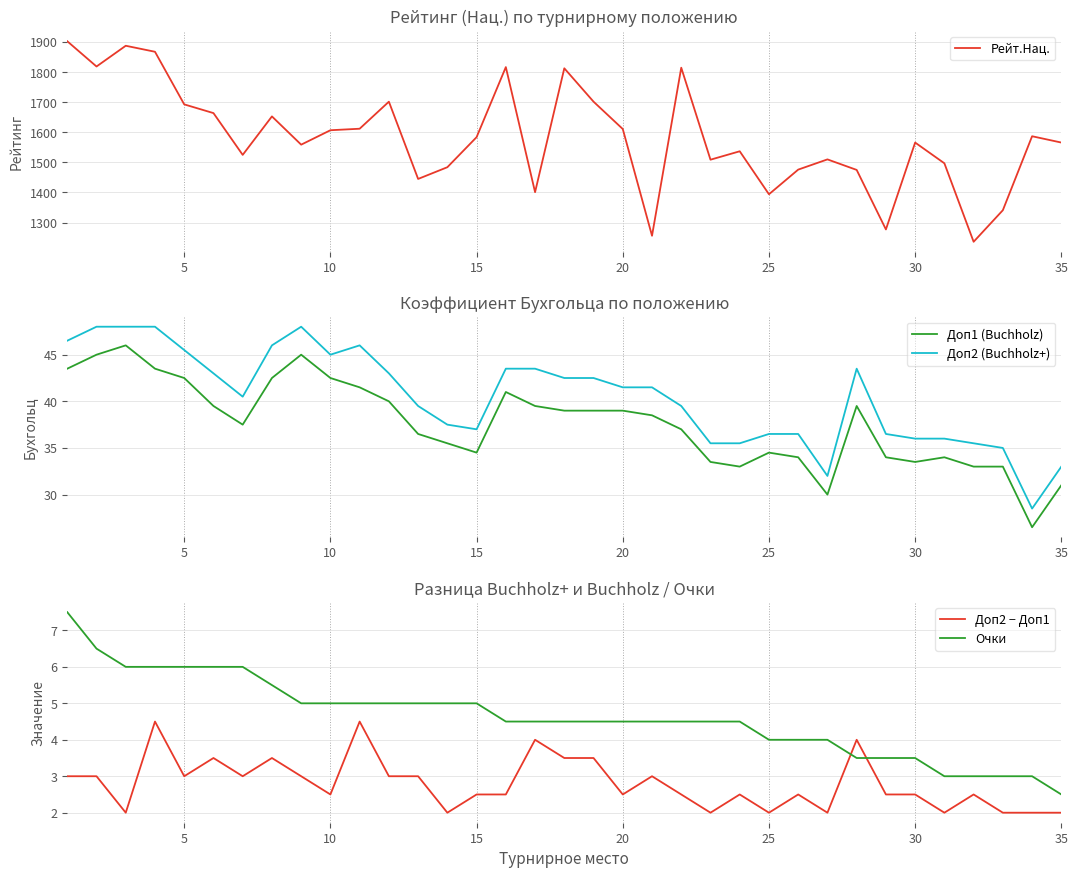

At which label does Очки reach its minimum?

35